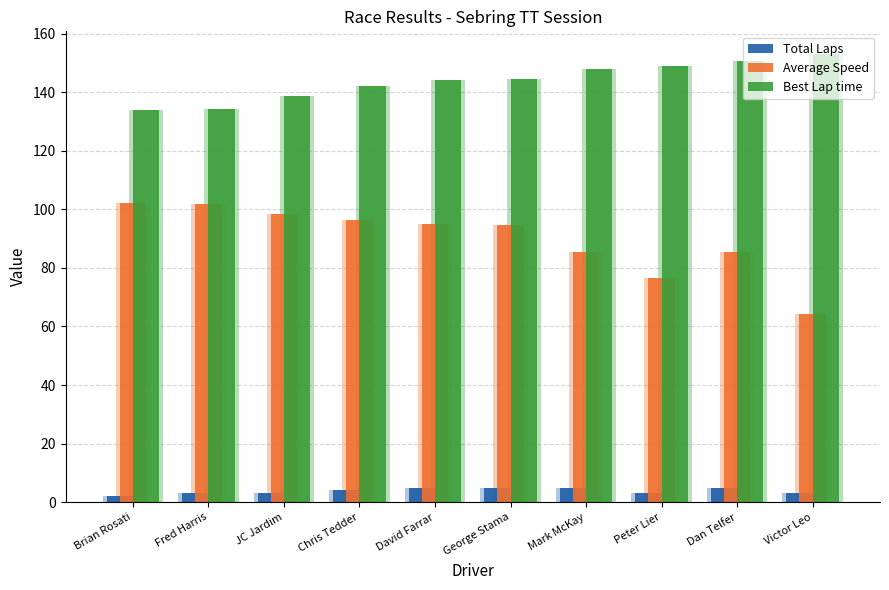

Reading right to left, list all the values displayed in this chart.

Total Laps: 3.0	5.0	3.0	5.0	5.0	5.0	4.0	3.0	3.0	2.0
Average Speed: 64.1	85.6	76.5	85.4	94.8	94.9	96.2	98.6	101.9	102.1
Best Lap time: 153.1	150.7	148.9	147.9	144.4	144.2	142.2	138.8	134.2	134.0